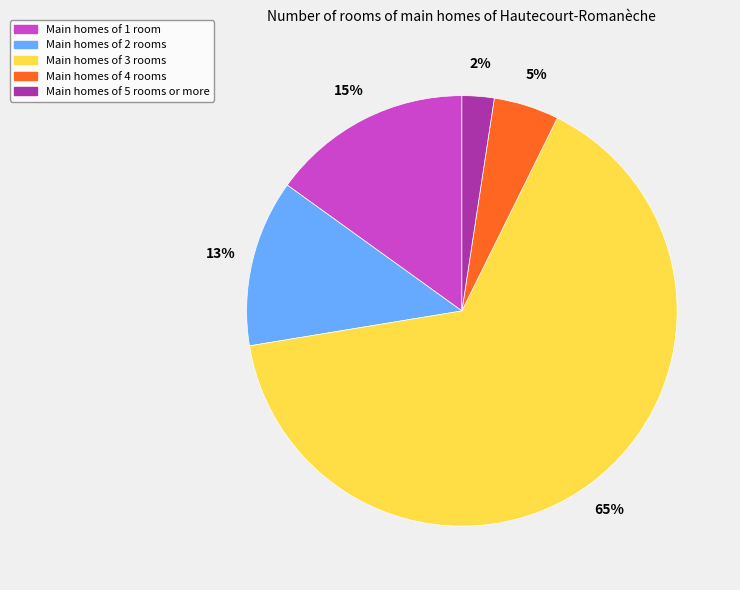

To the nearest percent, what is the difference between the largest and smallest slice percentages?

63%